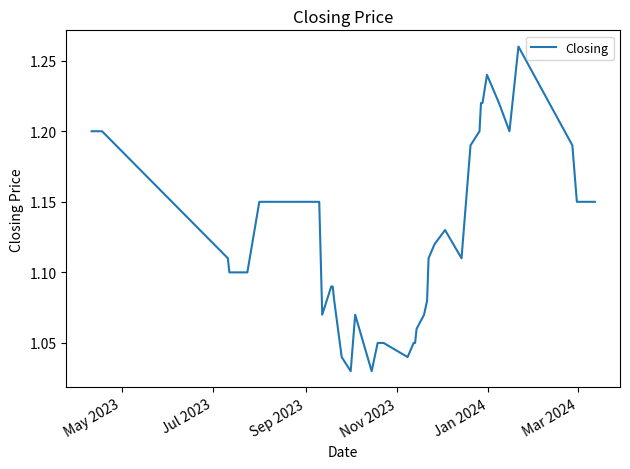

How many points are higher than both their immediate neighbors (excluding endpoints)?

4